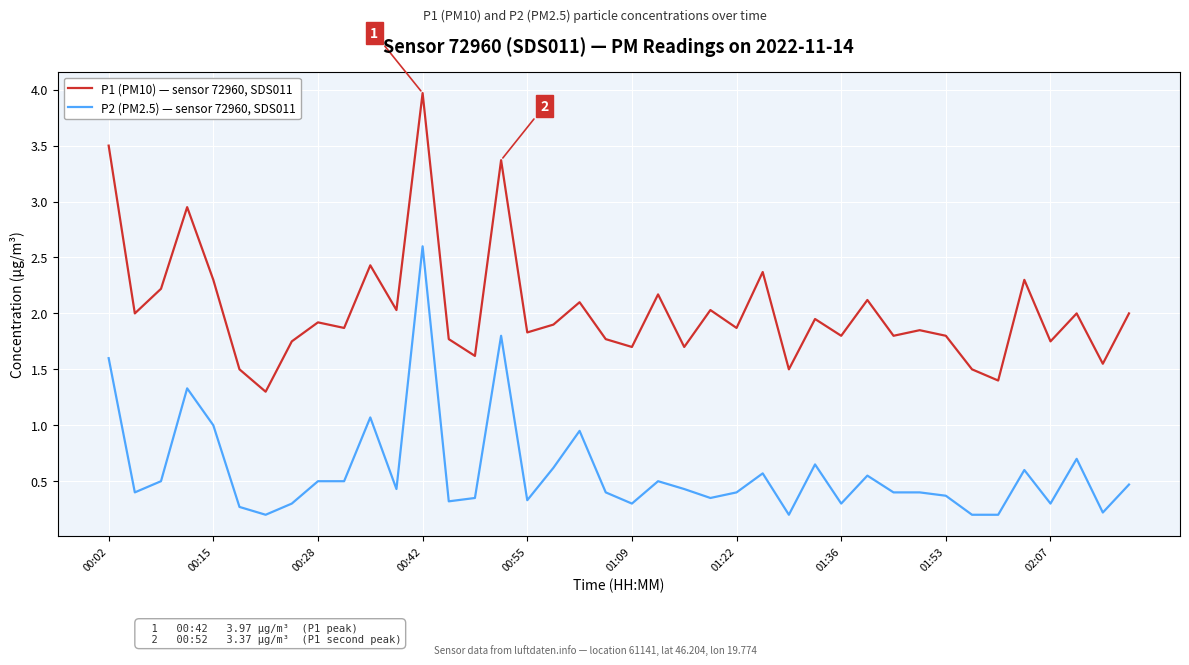

Does the chart display data point markers on the line(s)?

No